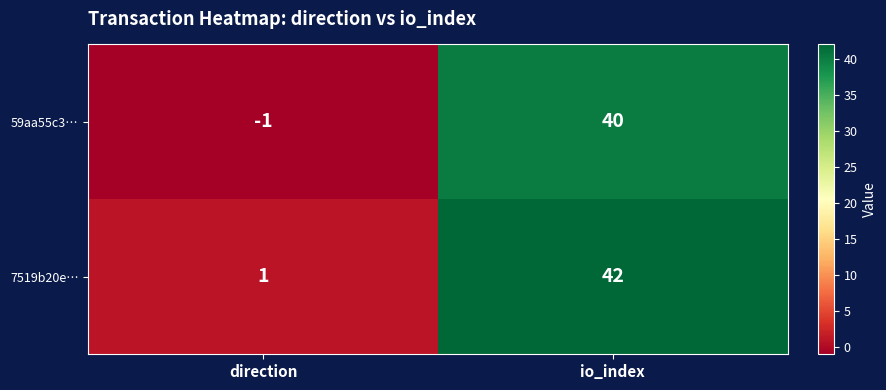

At which category is the sum across all series the highest?

io_index